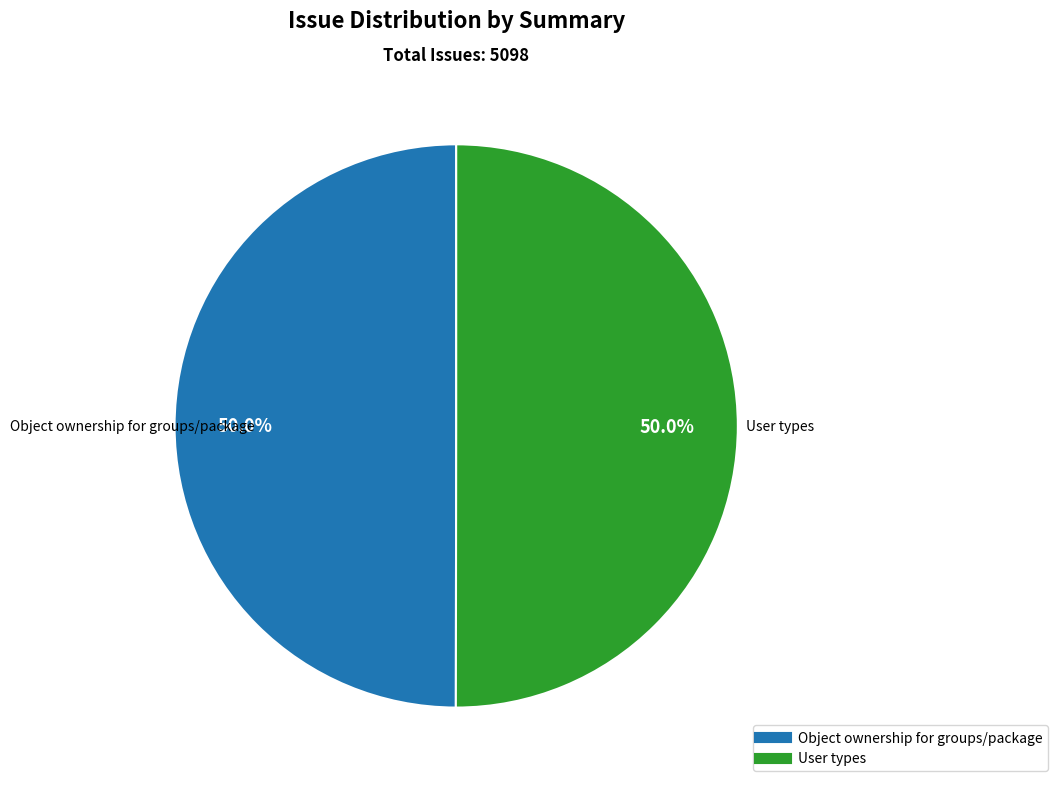

True or false: User types accounts for 64% of the total.

False